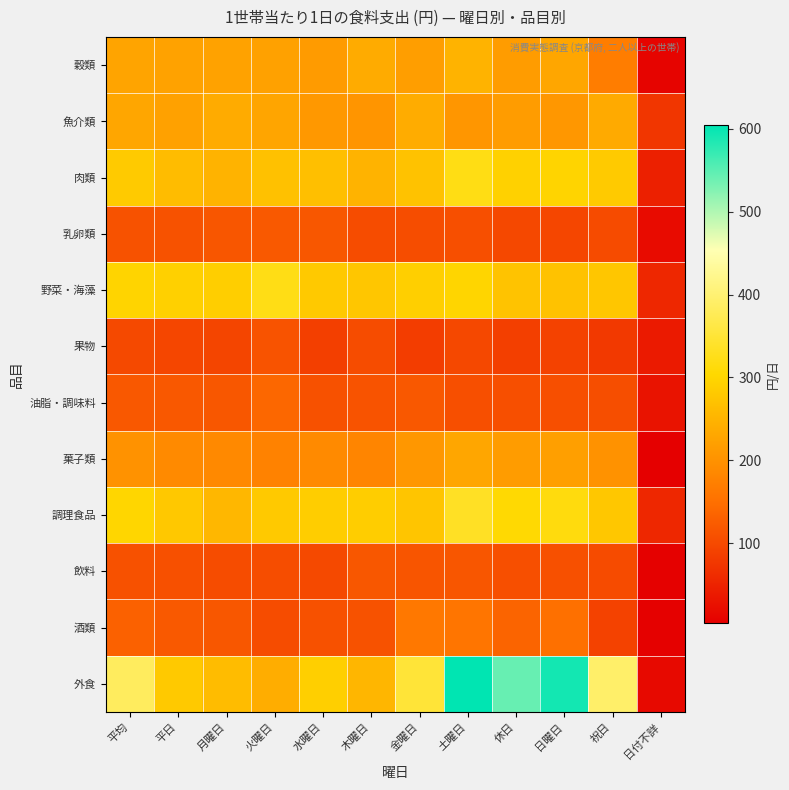

Rank the series at 祝日 from lowest to highest value.

果物, 酒類, 飲料, 乳卵類, 油脂・調味料, 穀類, 菓子類, 魚介類, 野菜・海藻, 調理食品, 肉類, 外食